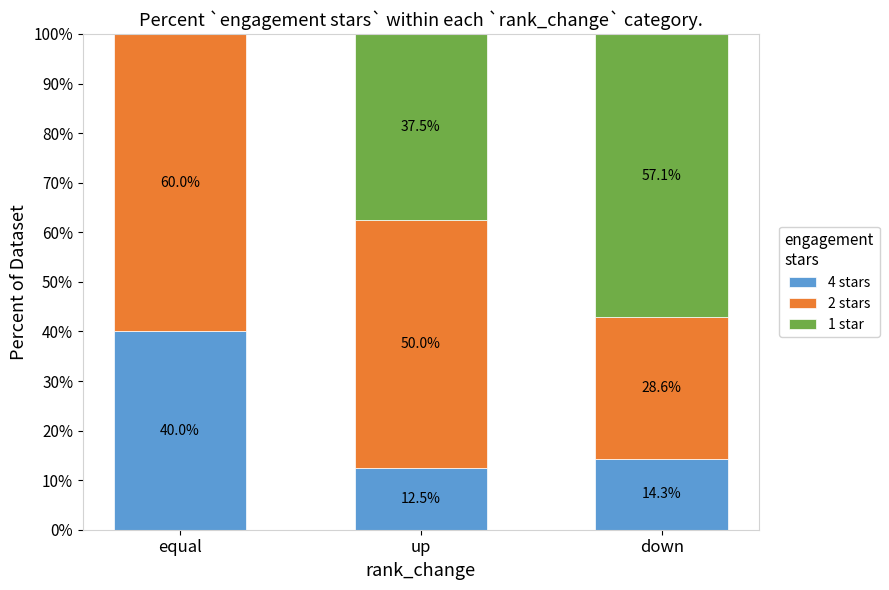

What is the sum of all 4 stars values?

66.8